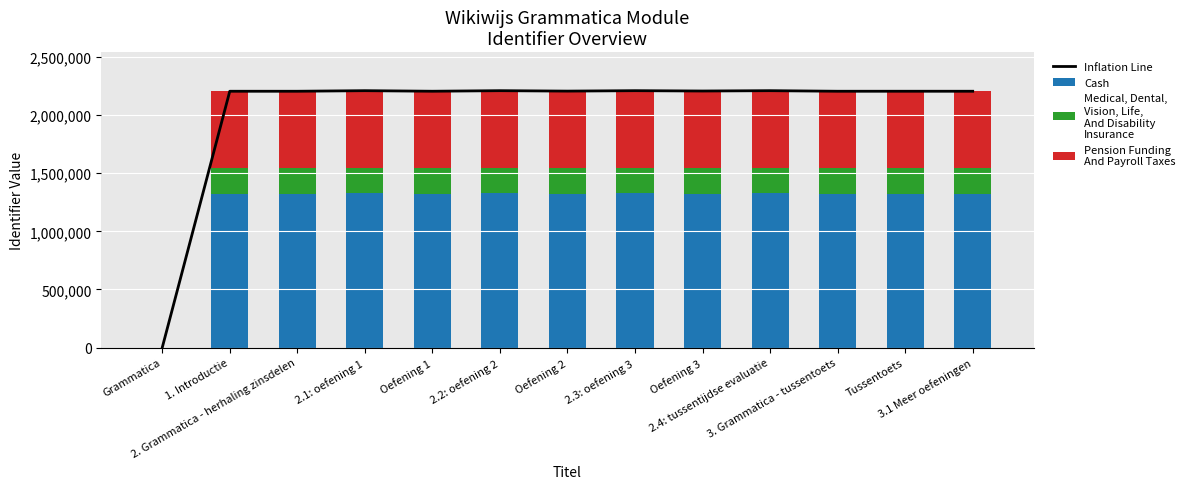

What is the difference between the maximum and minimum values in the Medical, Dental,
Vision, Life,
And Disability
Insurance series?

220953